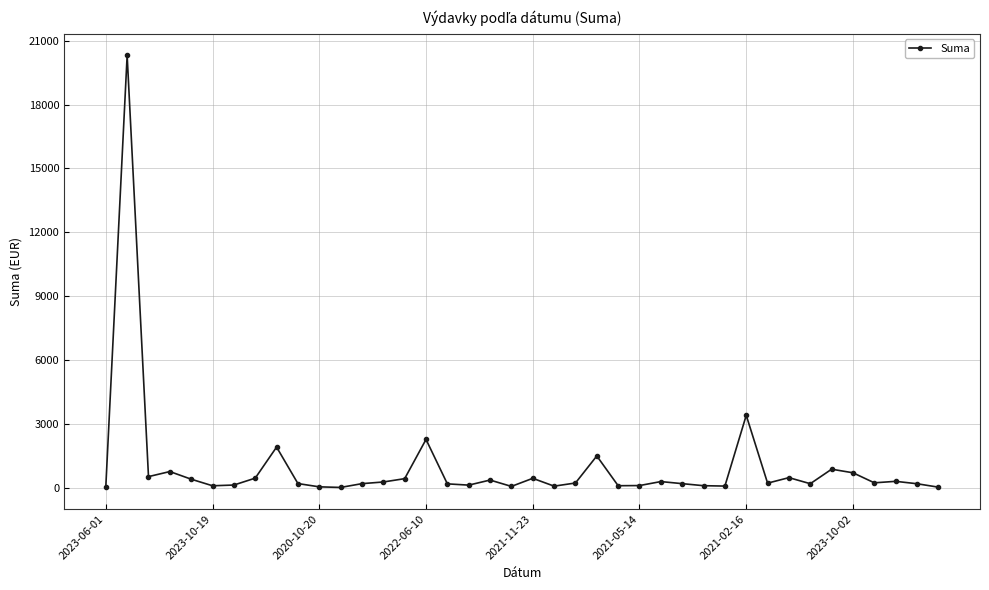

What is the sum of all values?

38737.0